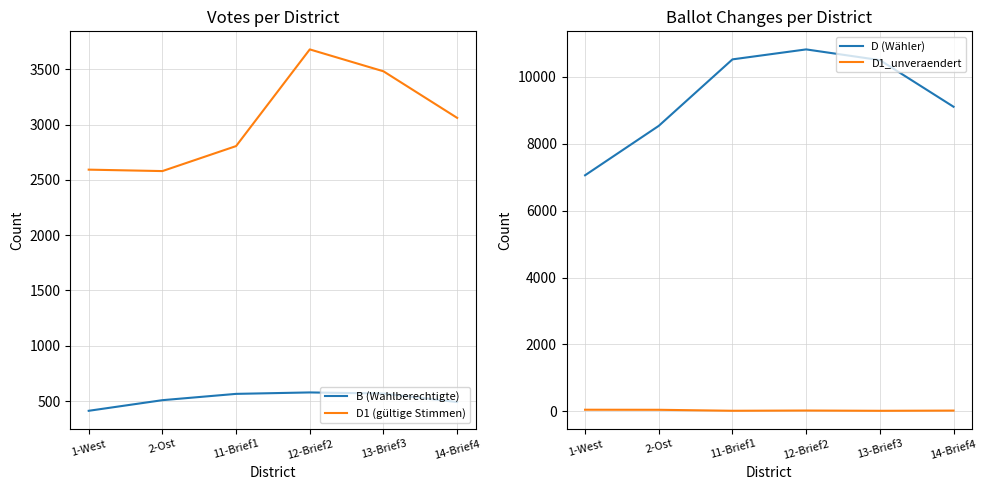

What is the sum of all D1 (gültige Stimmen) values?

18196